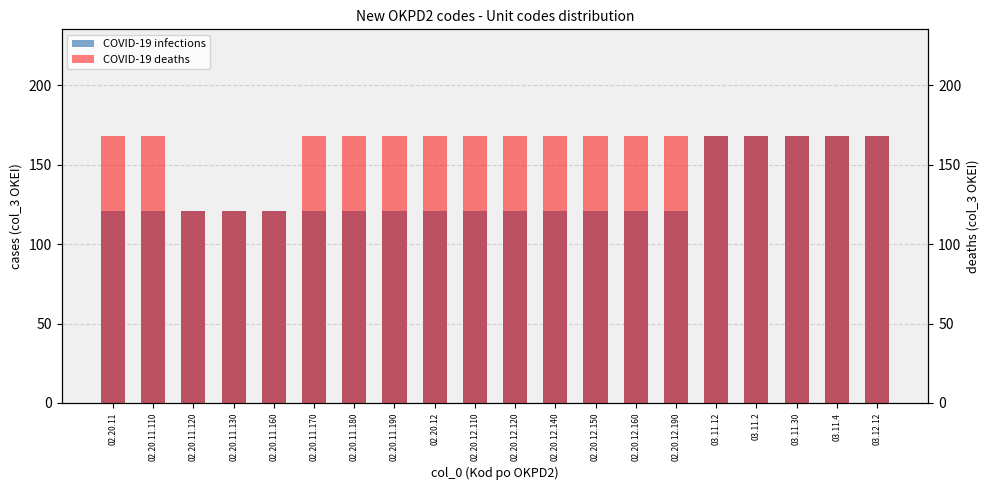

How many categories are shown in the chart?

20